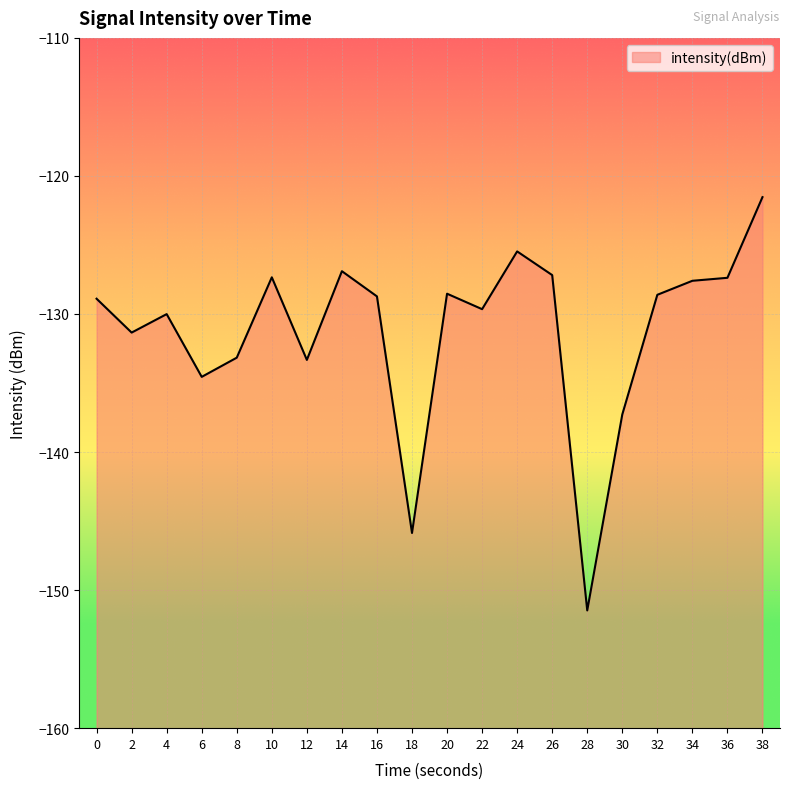

Reading left to right, list all the values displayed in this chart.

-128.9	-131.3	-130.0	-134.6	-133.2	-127.3	-133.3	-126.9	-128.7	-145.9	-128.5	-129.6	-125.5	-127.2	-151.5	-137.3	-128.6	-127.6	-127.4	-121.5